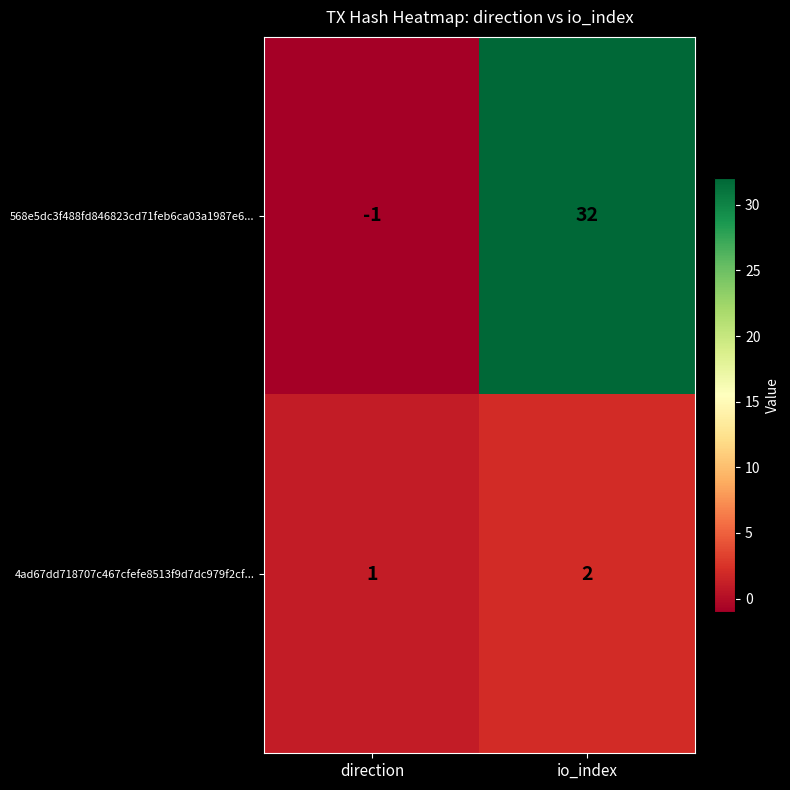

List the series in order of their overall mean, lowest first.

4ad67dd718707c467cfefe8513f9d7dc979f2cf..., 568e5dc3f488fd846823cd71feb6ca03a1987e6...